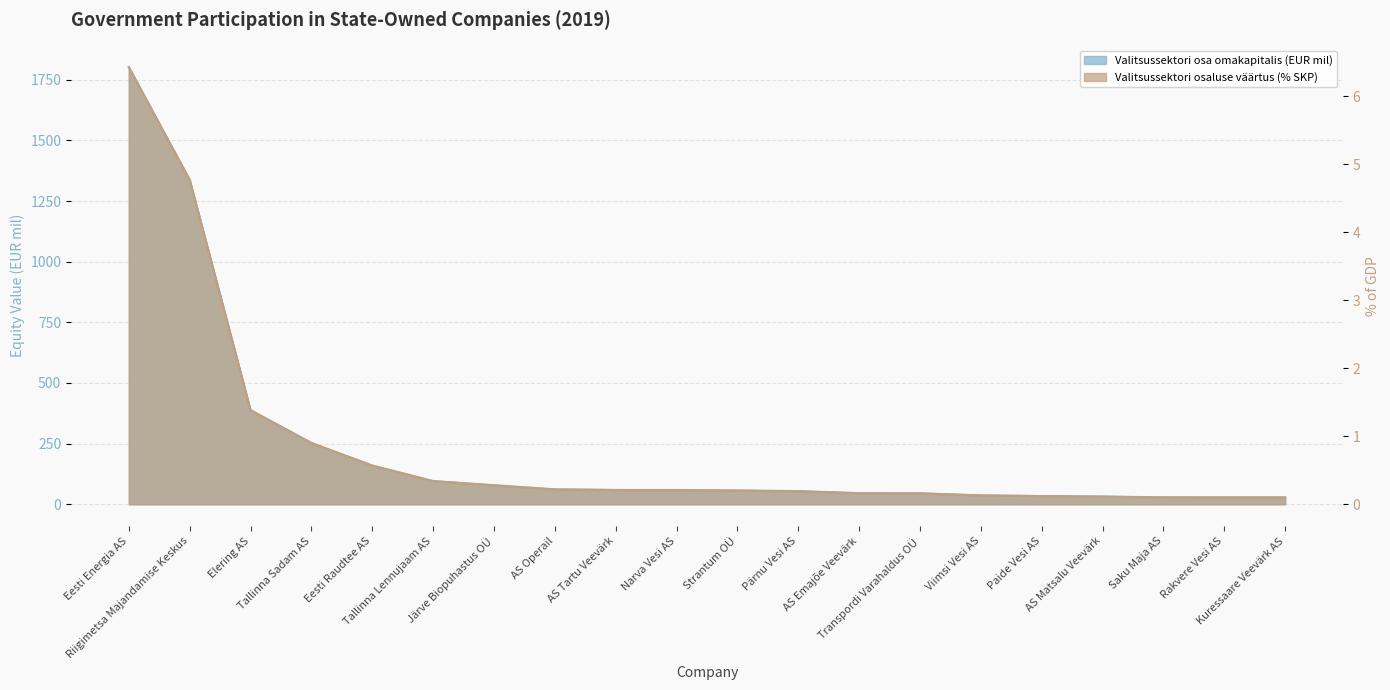

What is the difference between the maximum and minimum values in the Valitsussektori osa omakapitalis (EUR mil) series?

1773.8